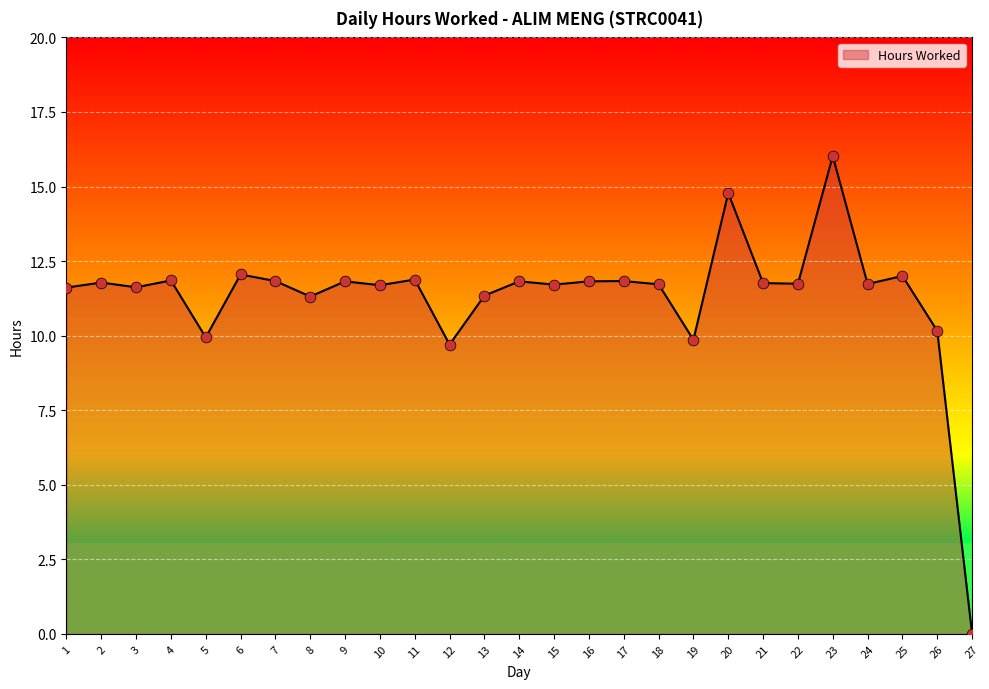

Between 14 and 1, which is larger?

14